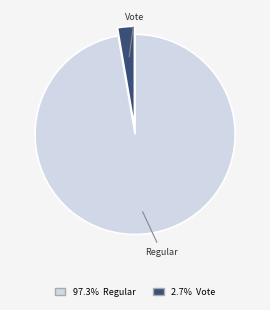

Does any single category account for the majority?

Yes